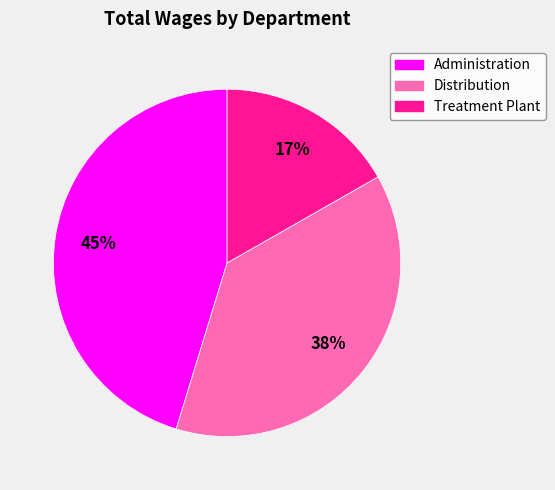

To the nearest percent, what percentage of the pie is Treatment Plant?

17%